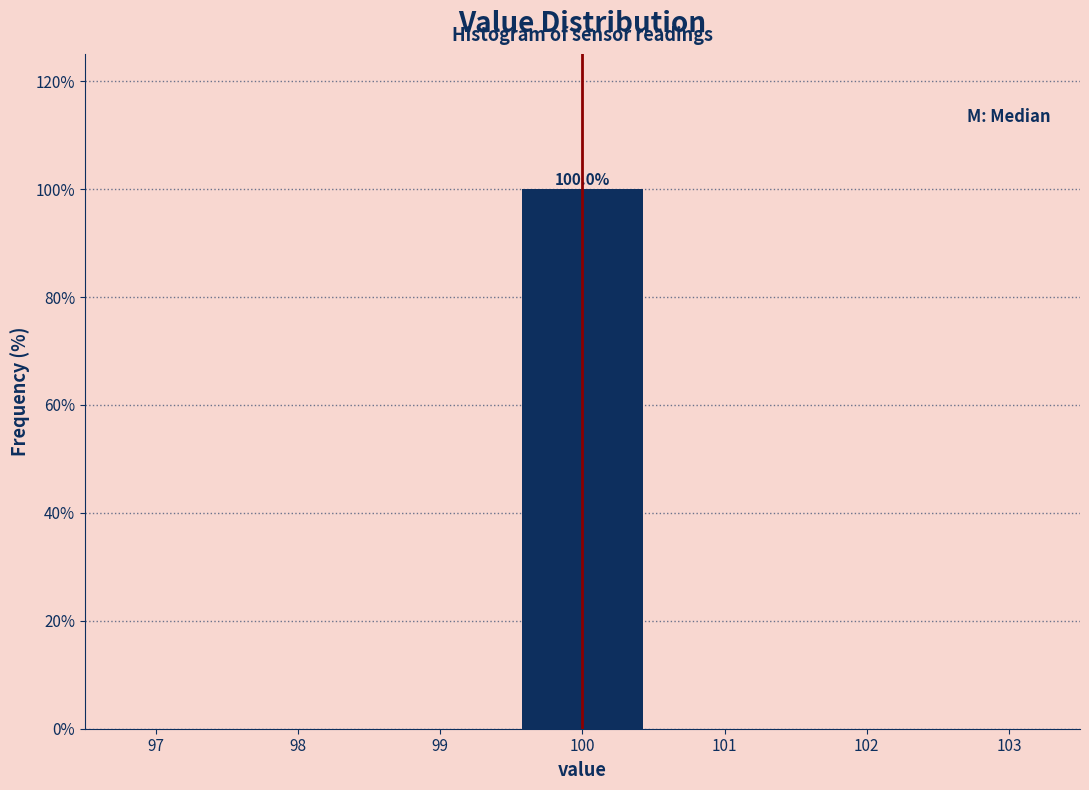

Which range on the x-axis has the tallest bar?

99.5 to 100.5